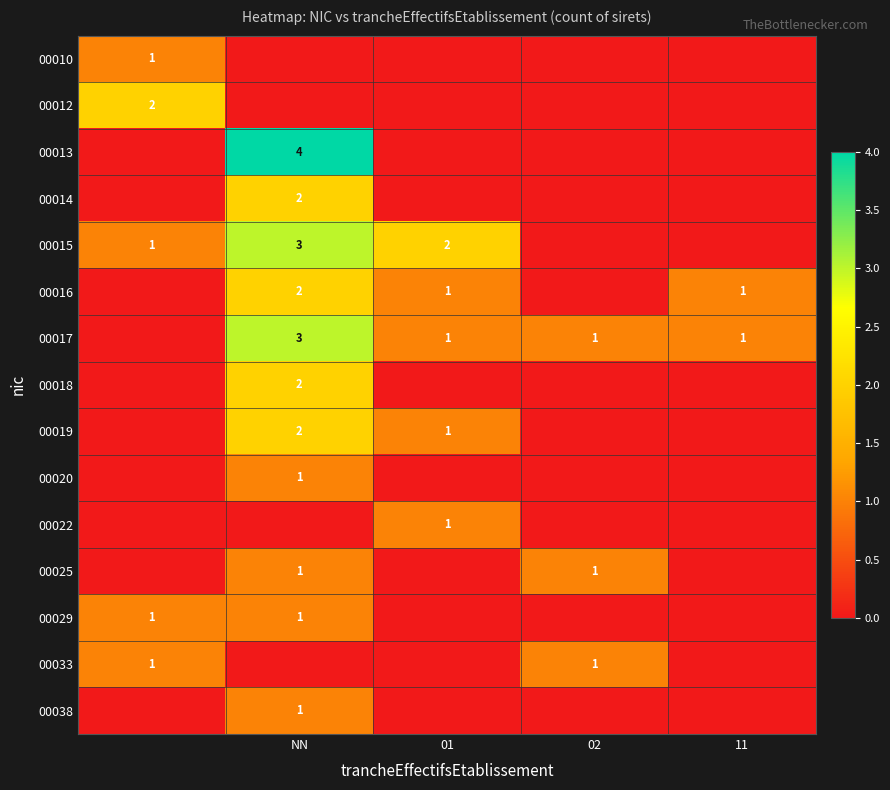

The value of 00029 at NN is 0. True or false?

False